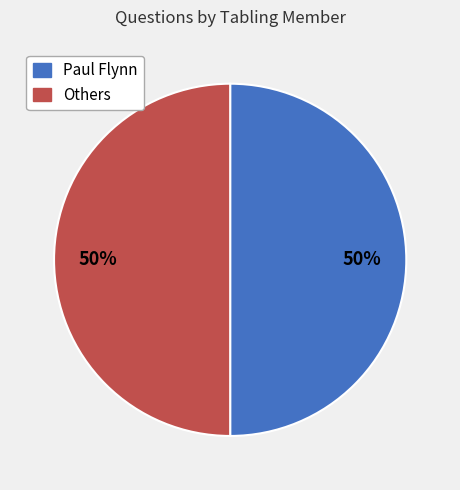

To the nearest percent, what is the average slice percentage?

50%